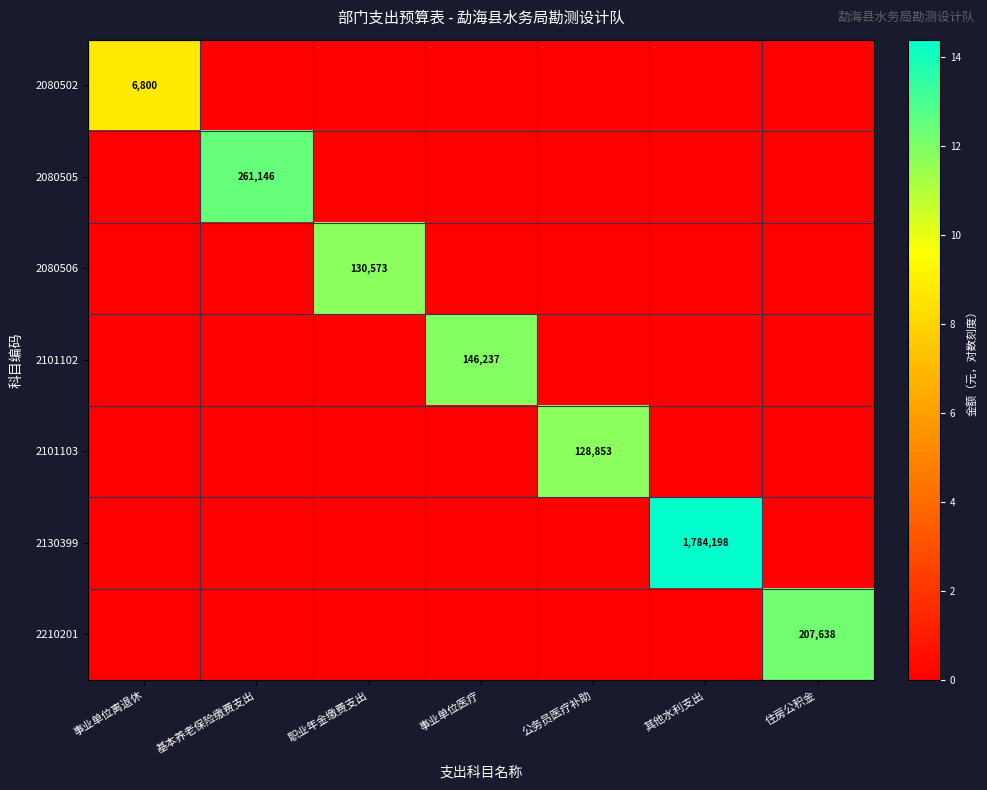

True or false: 2210201 has a value of 207638 at 住房公积金.

True